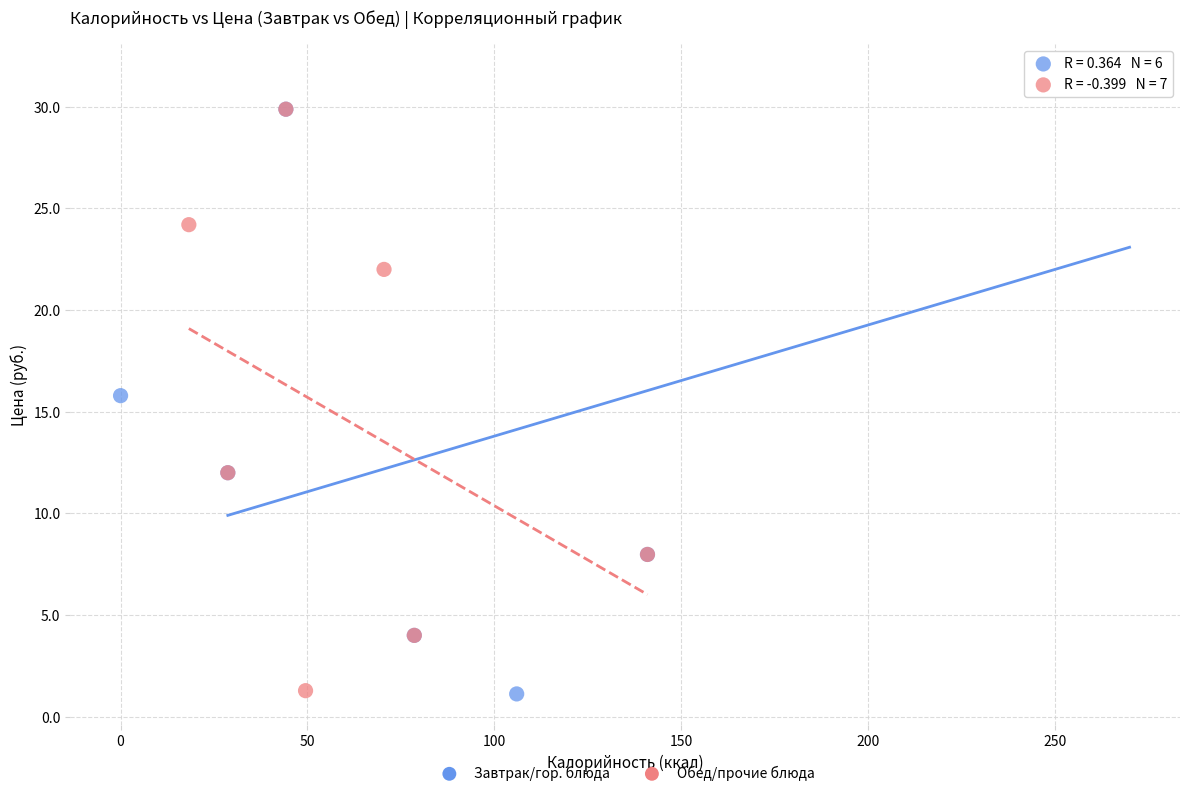

What are all the series names shown in the legend?

Завтрак/гор. блюда, Обед/прочие блюда